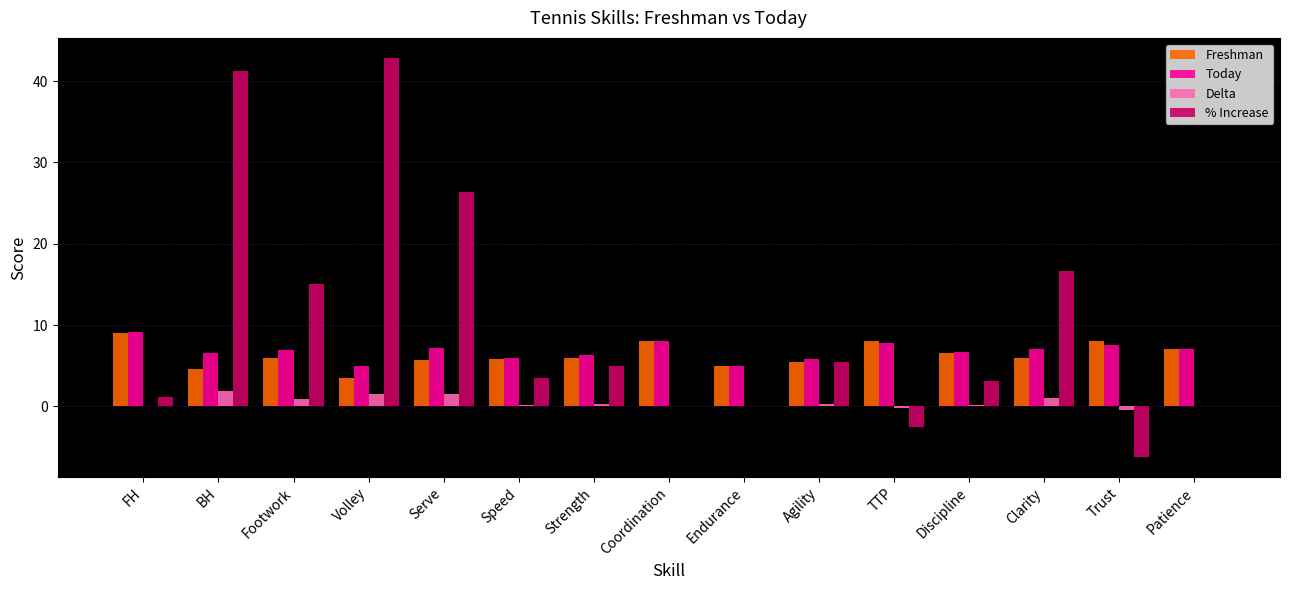

Between Strength and Clarity, which series saw the biggest shift?

% Increase